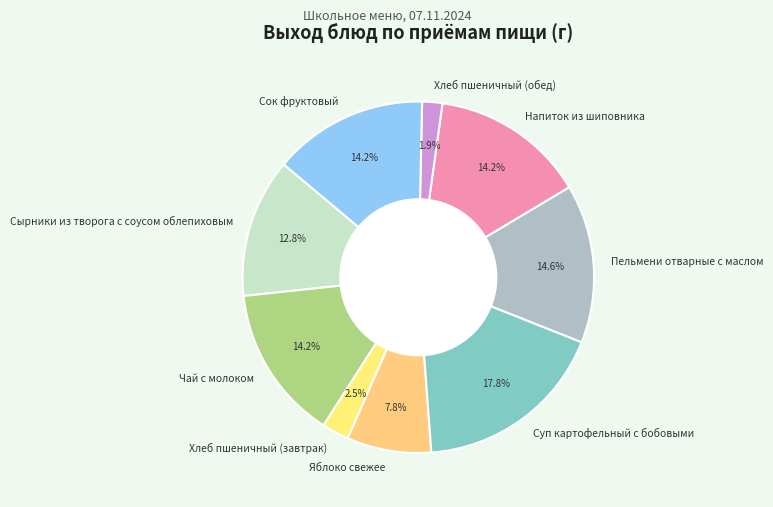

To the nearest percent, what is the combined percentage of Хлеб пшеничный (завтрак) and Яблоко свежее?

10%